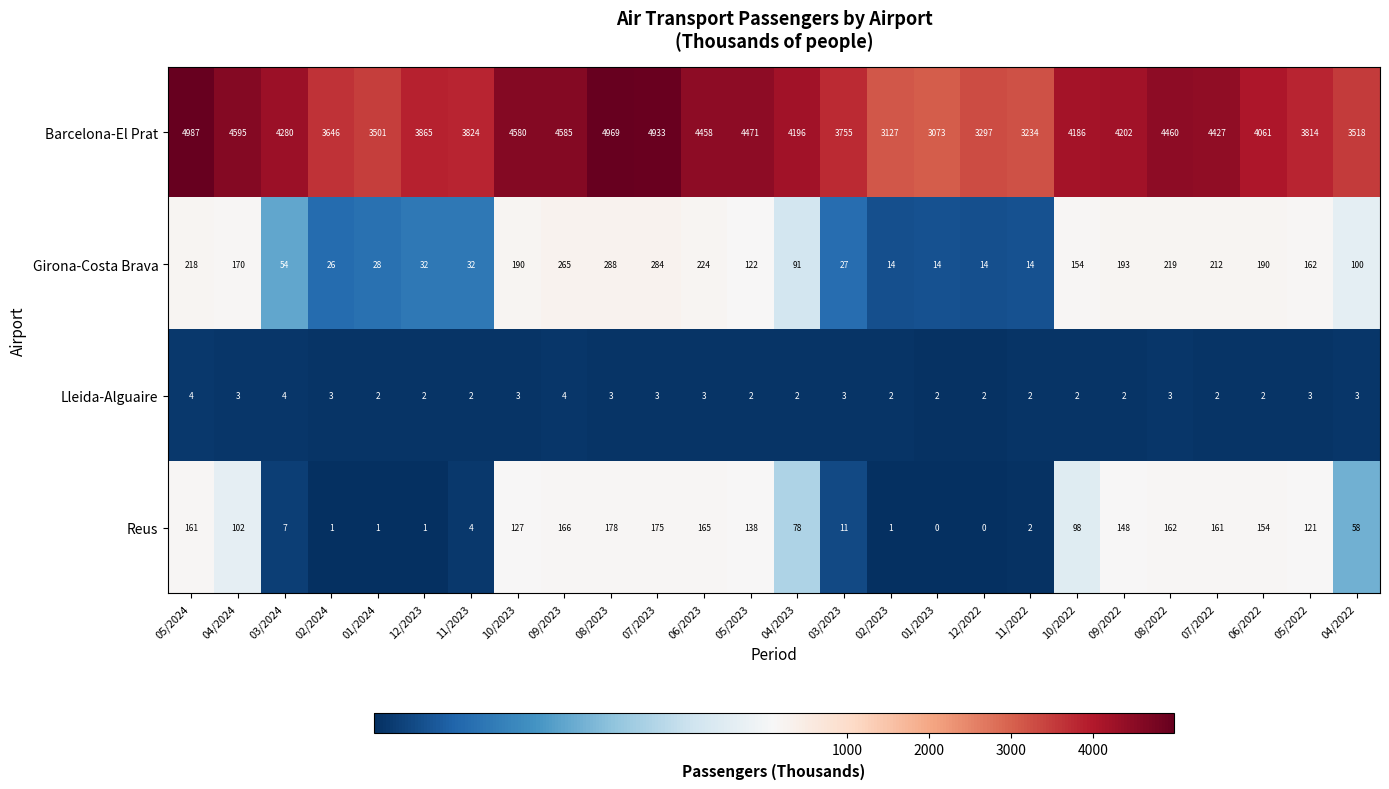

At which category is the sum across all series the highest?

08/2023